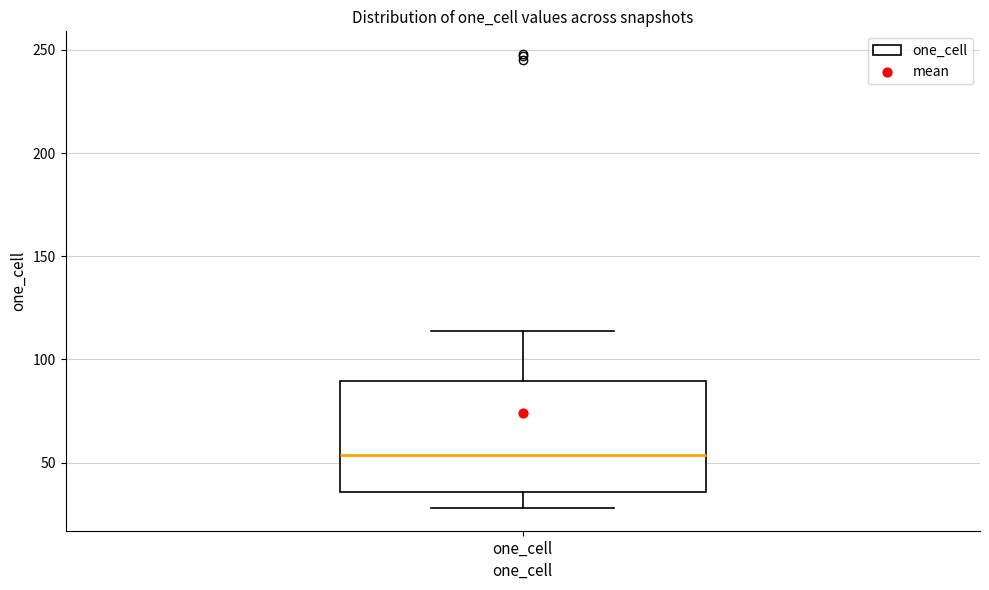

Read this box plot against the y-axis: the position of the median line, the range covered by the box, and the ends of both whiskers. The values are not printed on the chart, so give them approximately, as read against the axis.

median 55, box 35 to 90, whiskers 30 to 115